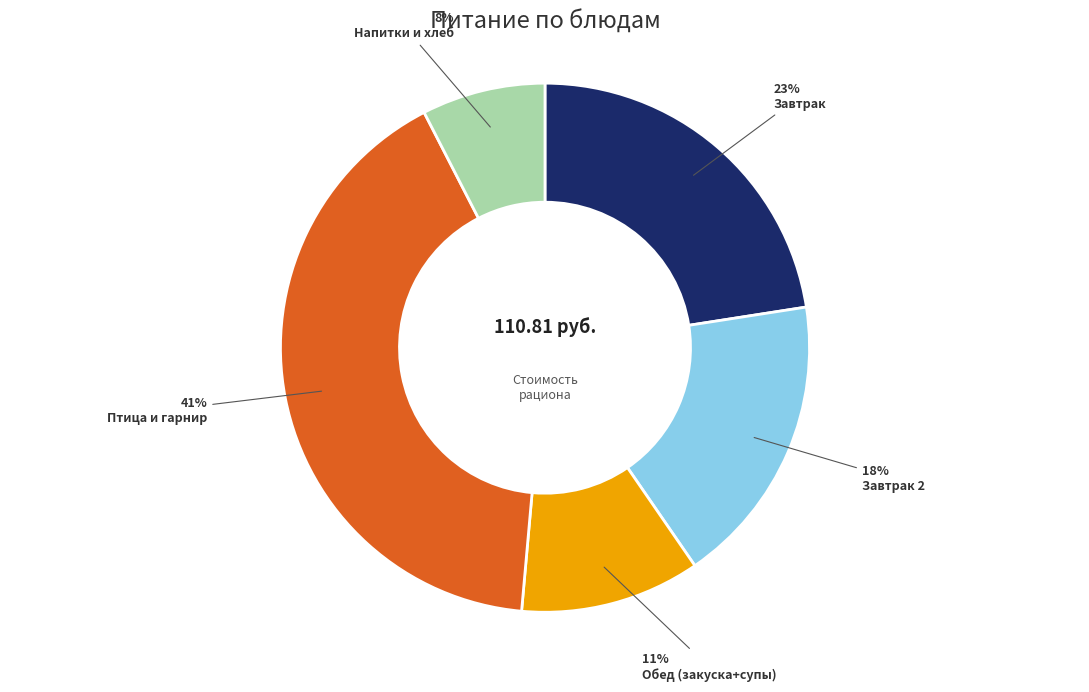

To the nearest percent, what is the average slice percentage?

20%